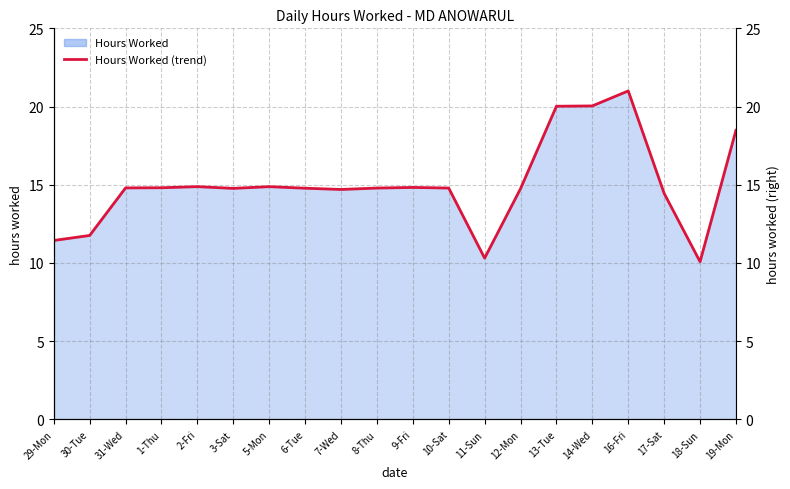

Is it true that the value at 7-Wed is 14.7?

True